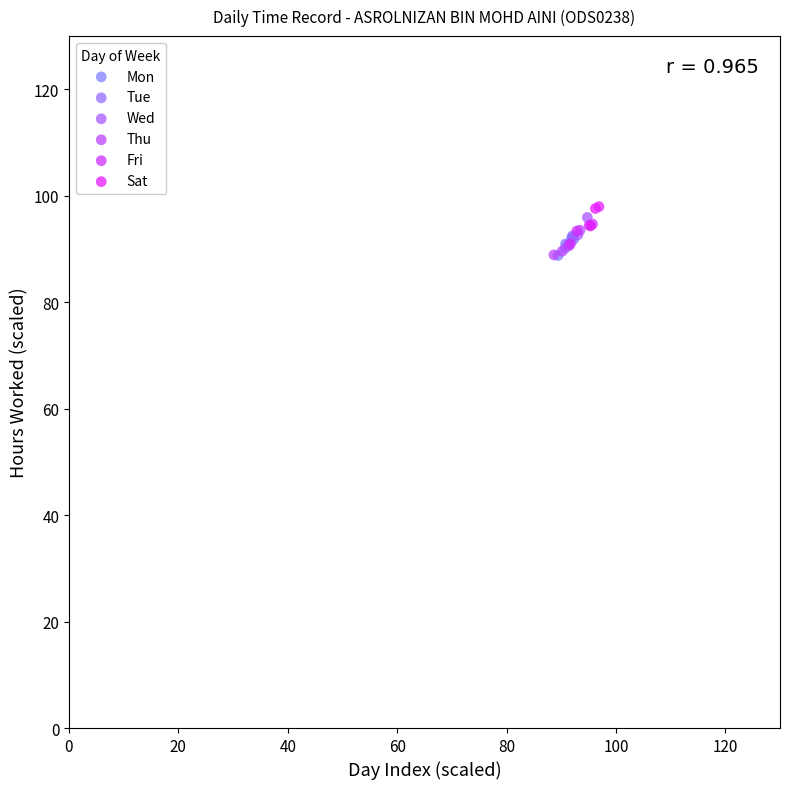

What are all the series names shown in the legend?

Mon, Tue, Wed, Thu, Fri, Sat